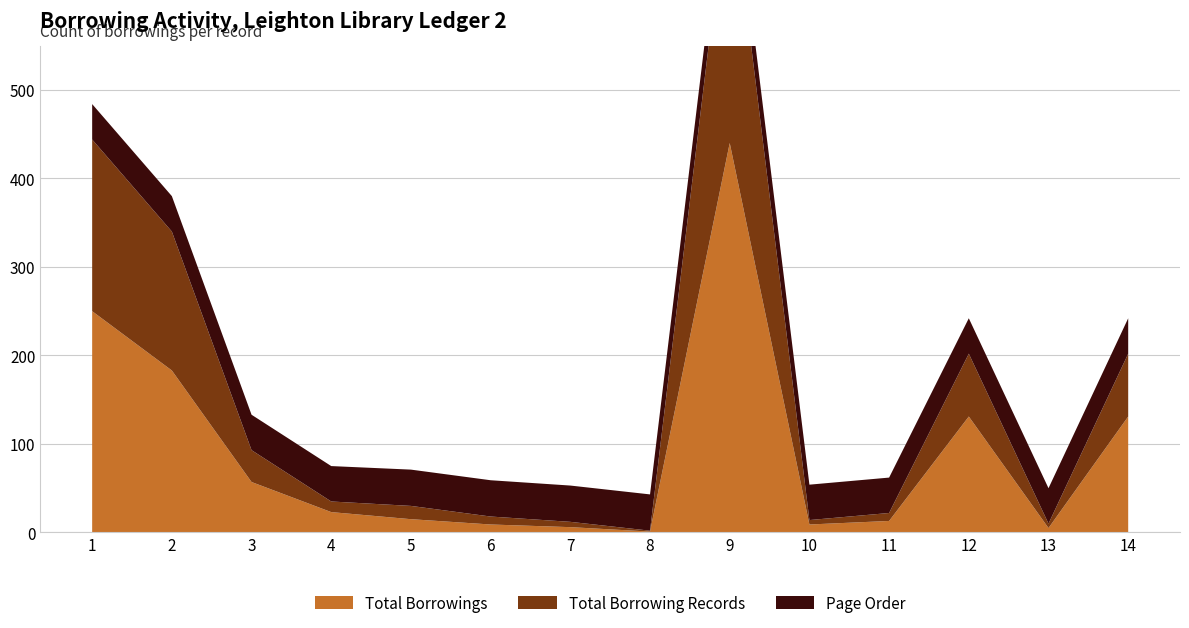

Reading left to right, extract all data points from this chart.

Total Borrowings: 250	183	57	23	15	9	6	1	440	9	13	131	5	131
Total Borrowing Records: 194	157	36	12	15	9	6	1	307	5	9	71	5	71
Page Order: 40	40	40	40	41	41	41	41	40	40	40	40	40	40